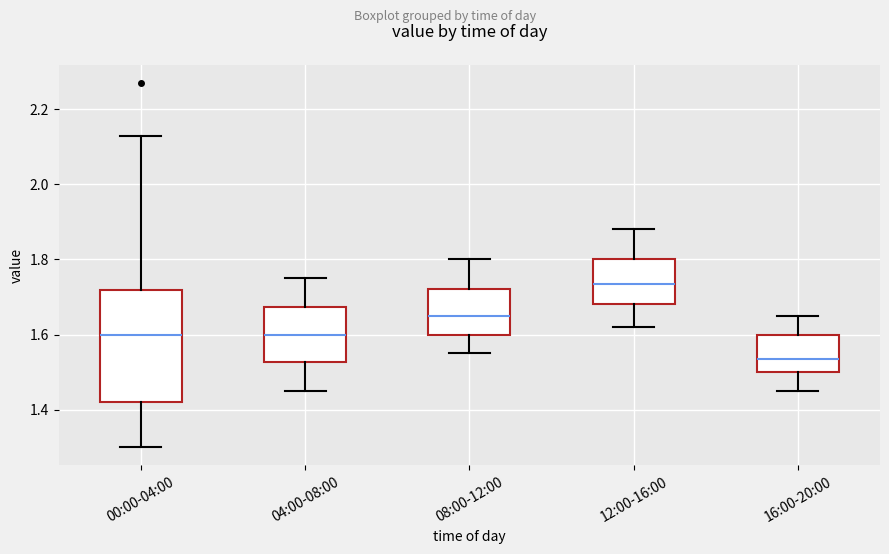

Which box is the tallest, from its lower edge to its upper edge?

00:00-04:00